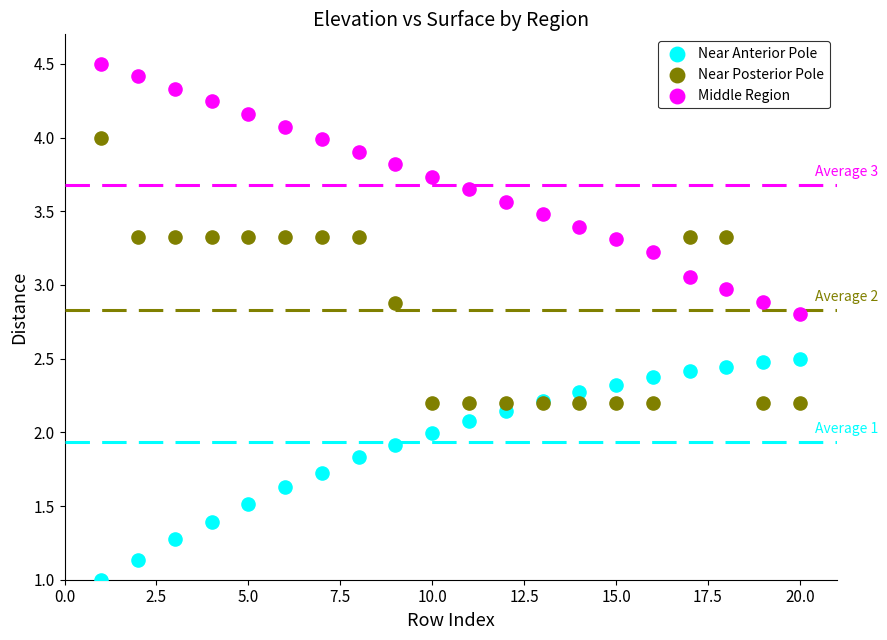

Which series contains the lowest Y value?

Near Anterior Pole